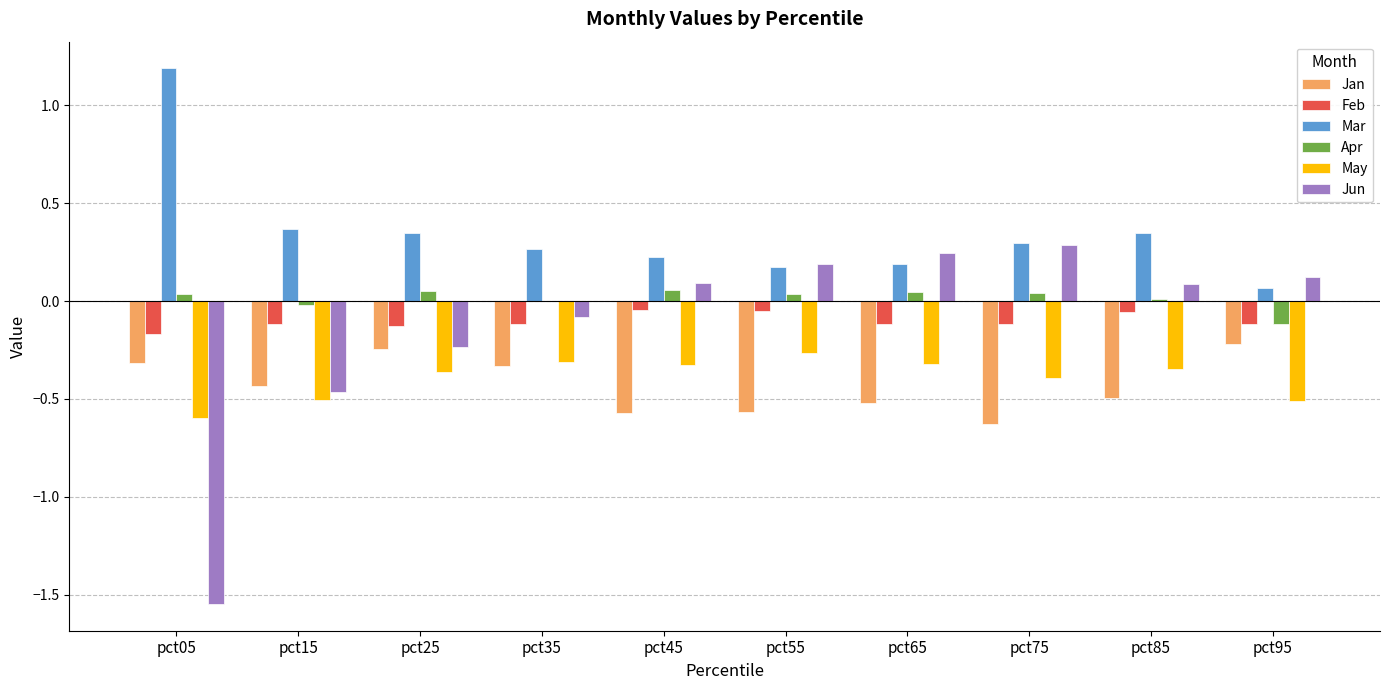

Which series has the largest total across all categories?

Mar